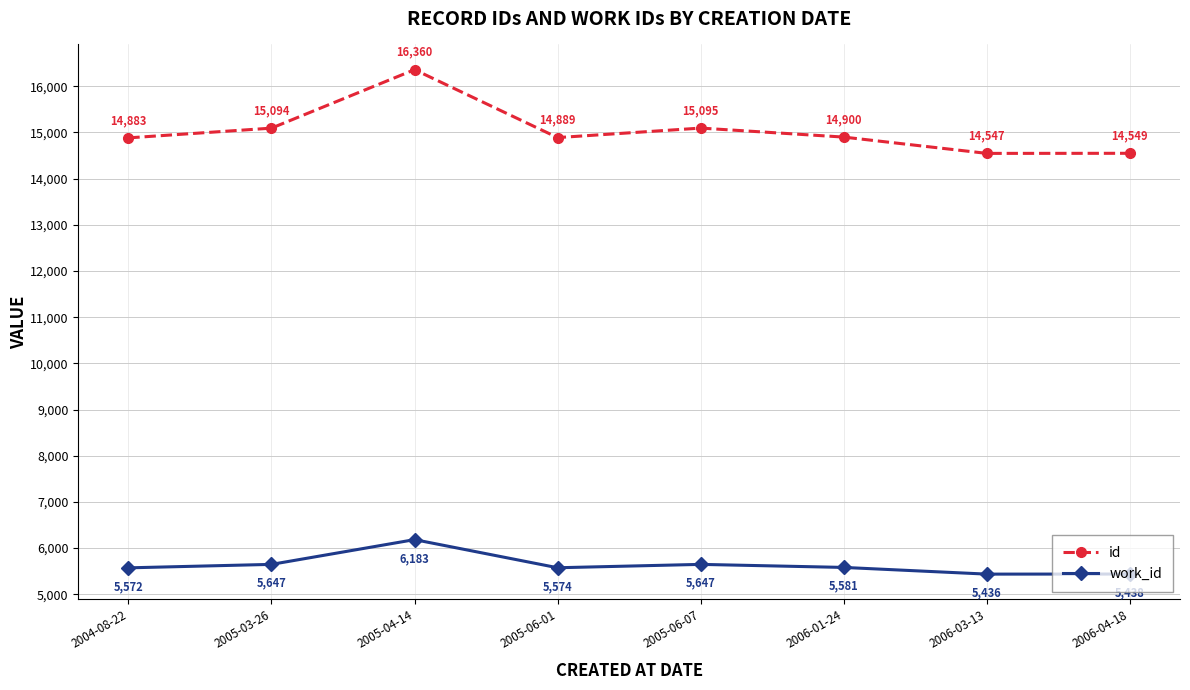

Which label corresponds to the largest value in the chart?

2005-04-14